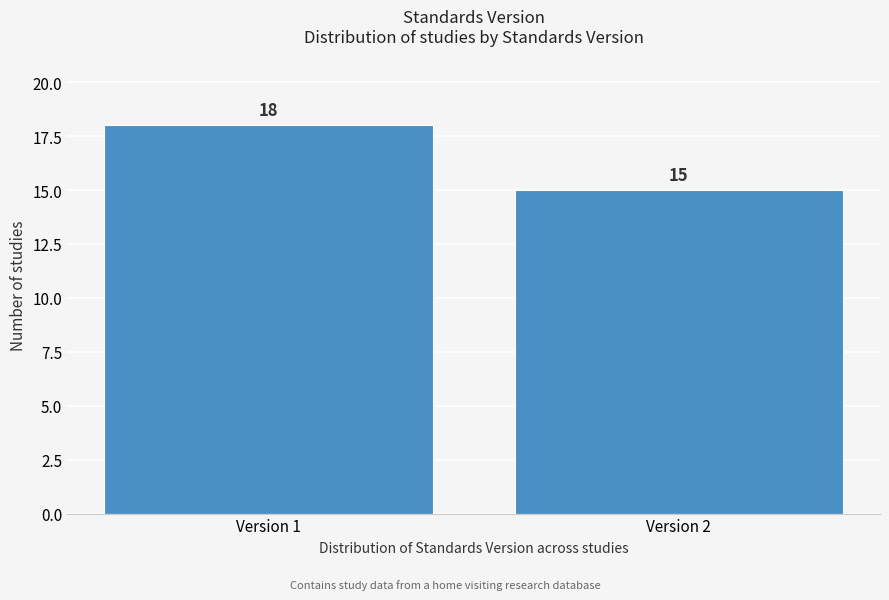

Reading left to right, extract all data points from this chart.

Version 1=18	Version 2=15